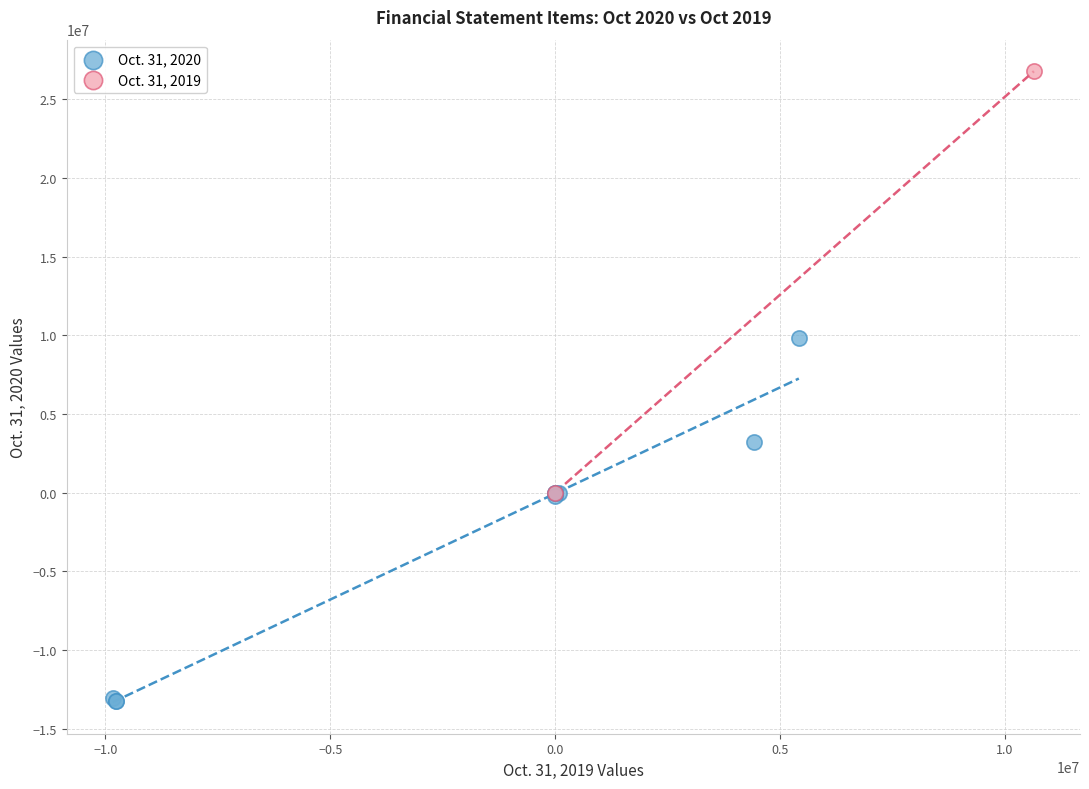

Which series contains the lowest Y value?

Oct. 31, 2020